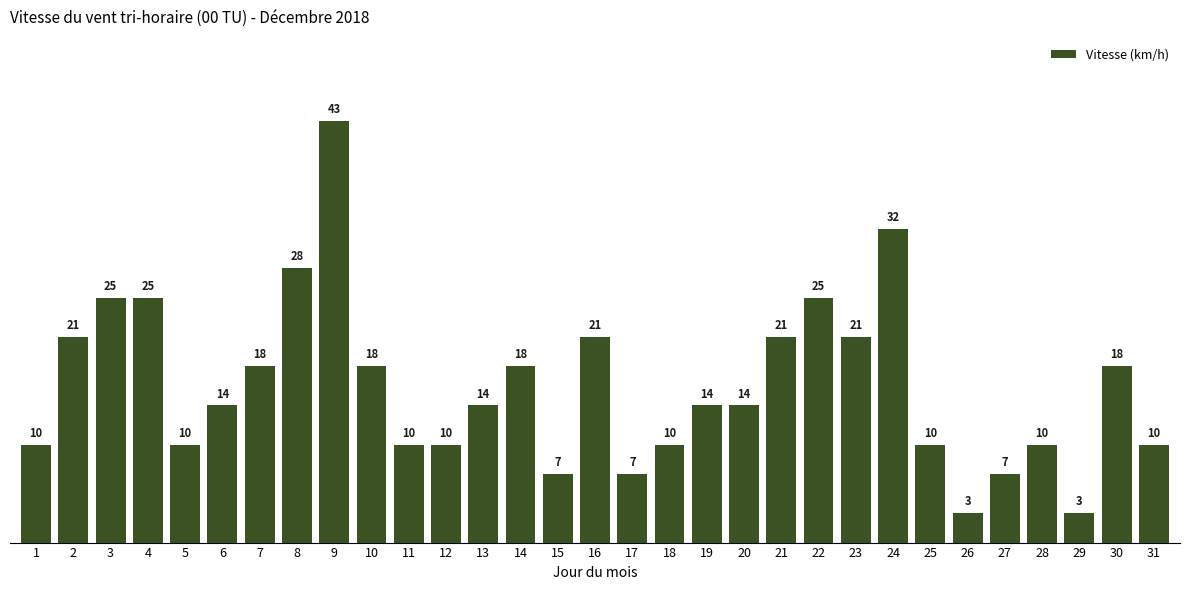

The value at 8 is 28. True or false?

True